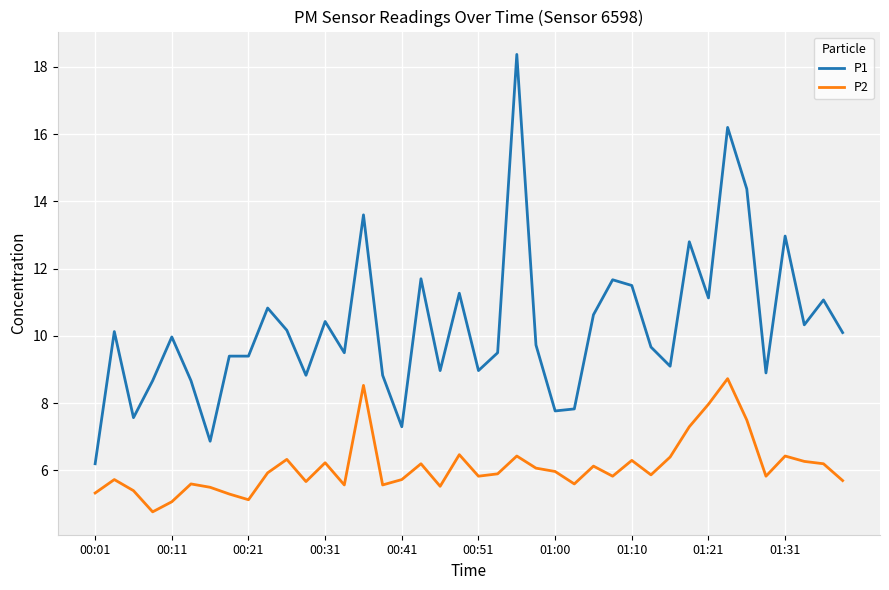

Which series has the widest spread of values?

P1